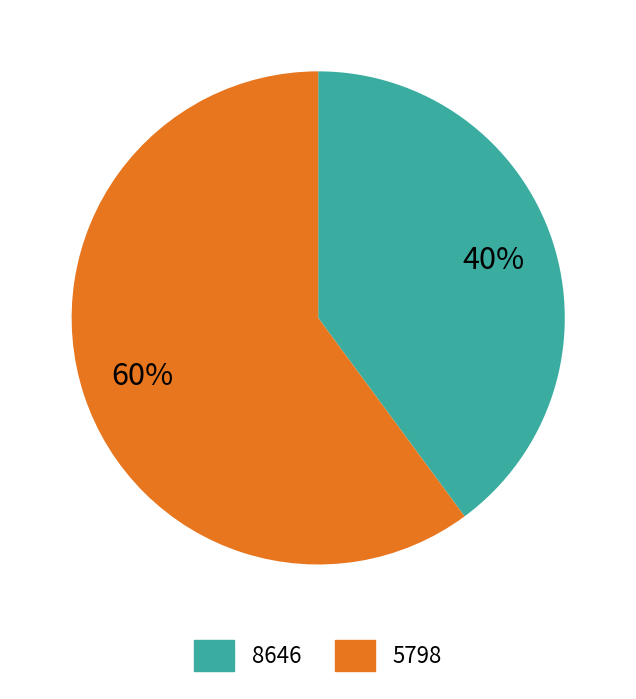

Is it true that 8646 is 40% of the pie?

True